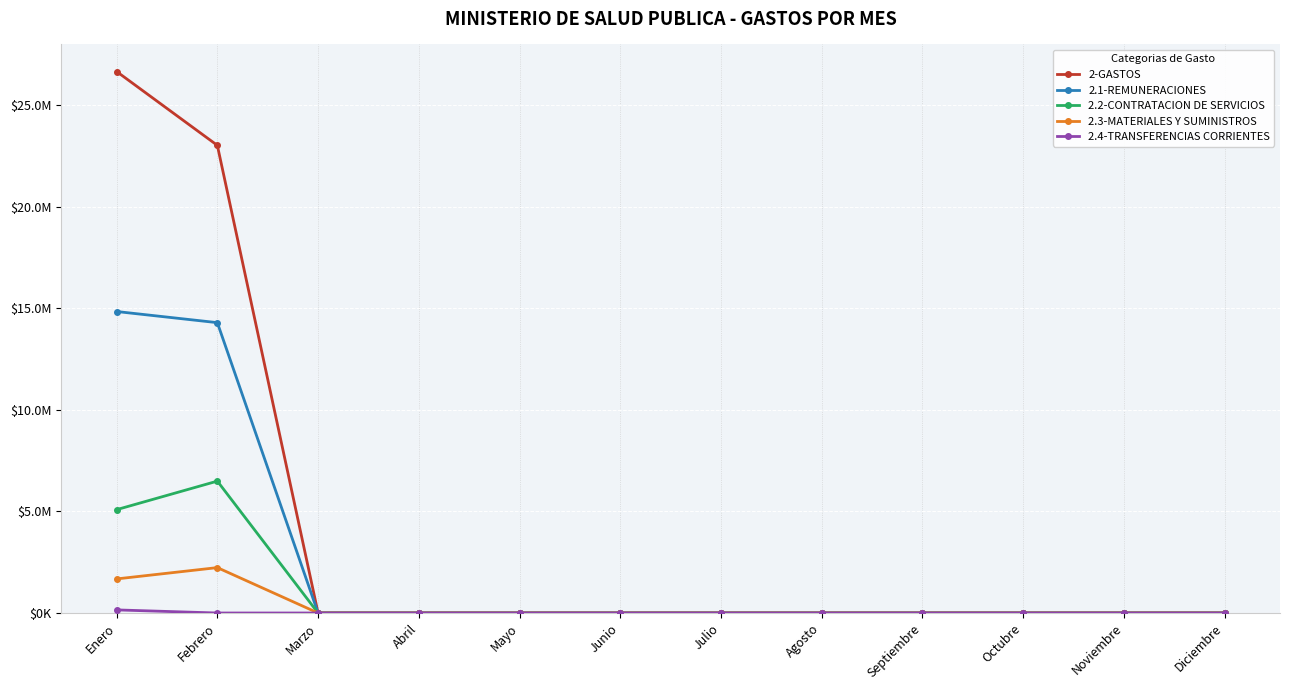

Is this an area chart (filled region under the line)?

No